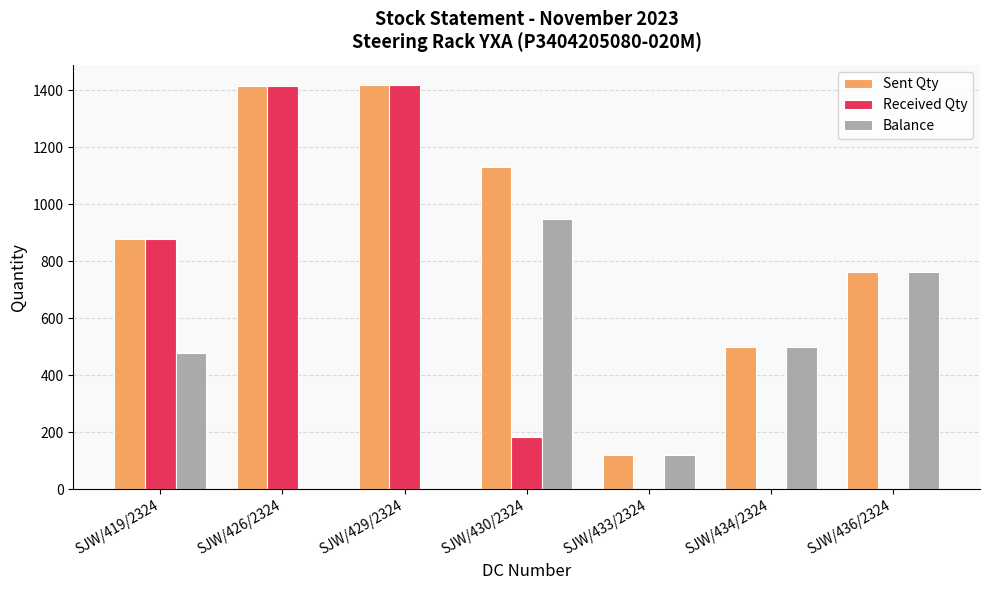

At which label is Received Qty closest to 709?

SJW/419/2324